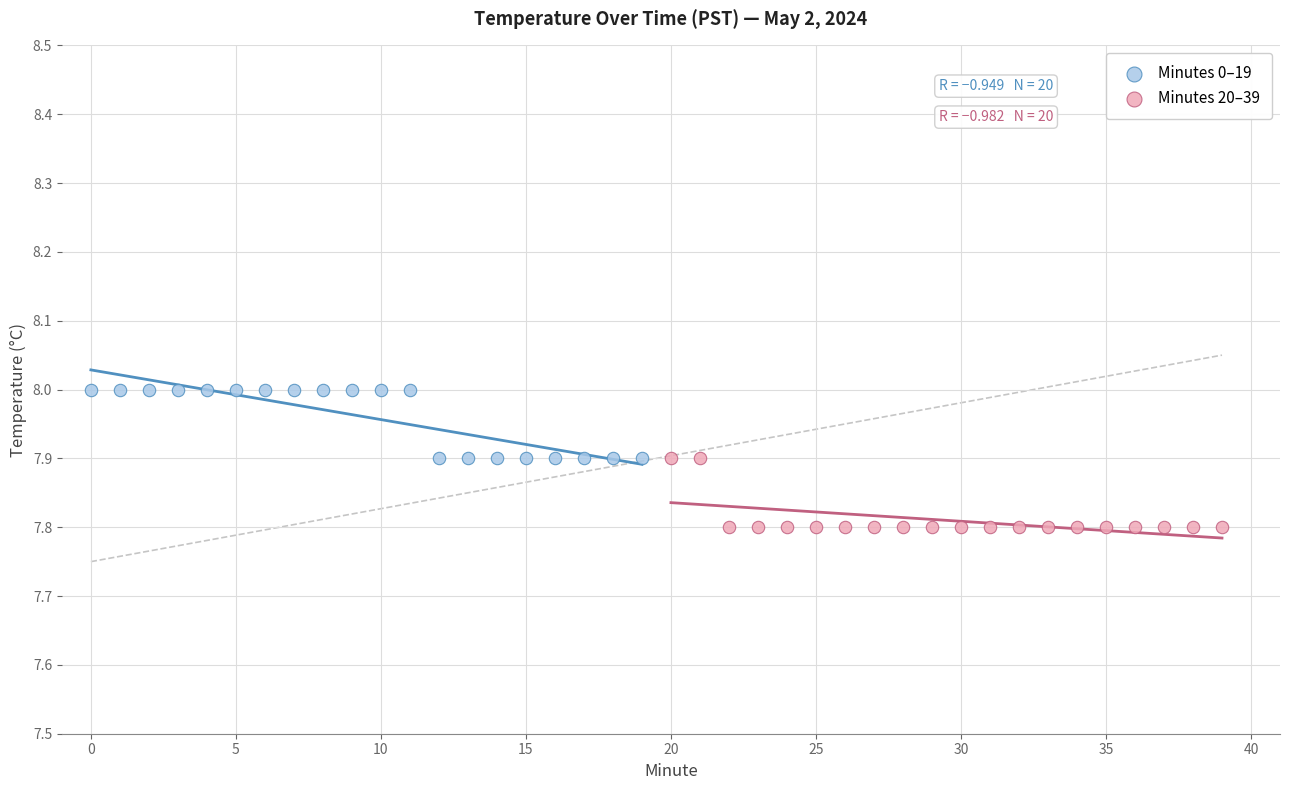

Which series reaches the minimum Y coordinate?

Minutes 20–39